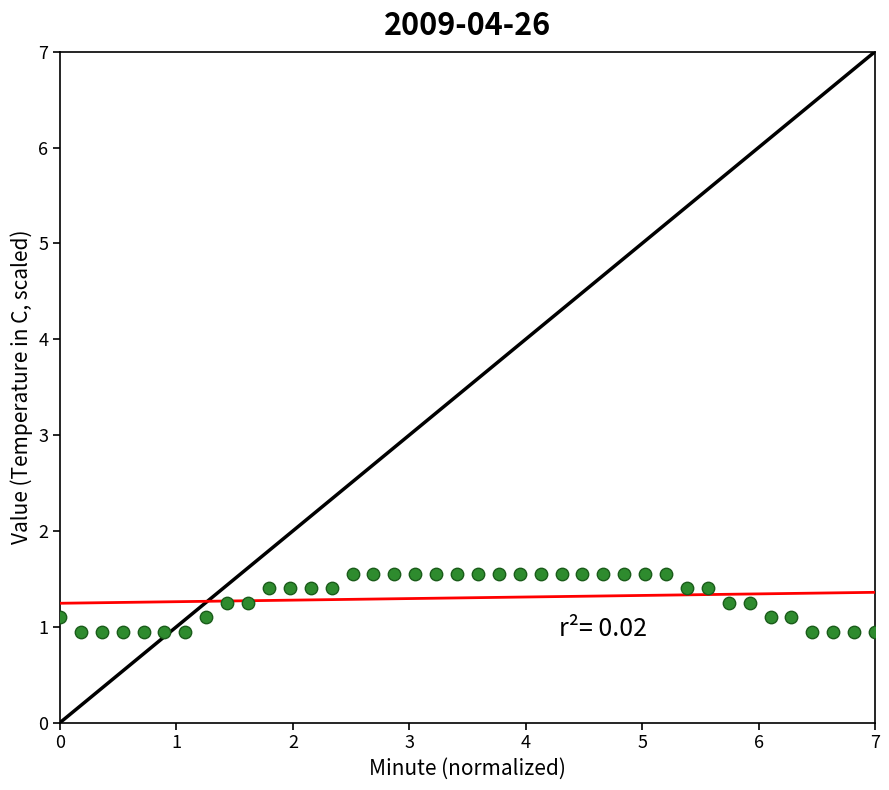

What is the range of X values (max minus min)?

7.0